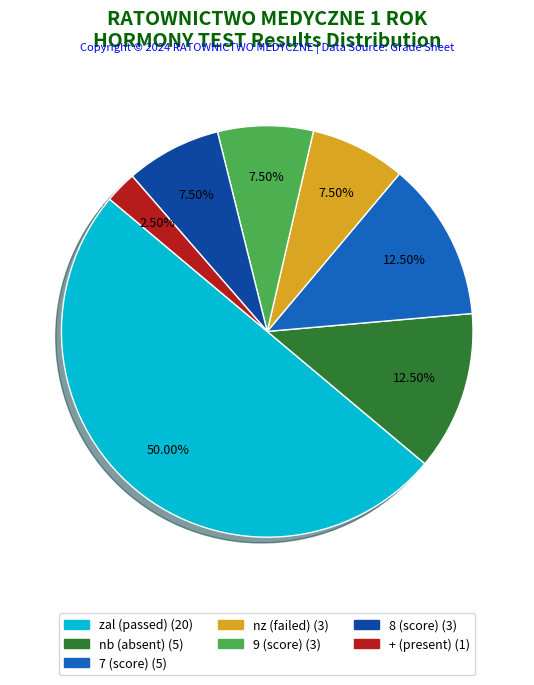

How many slices are in this pie chart?

7